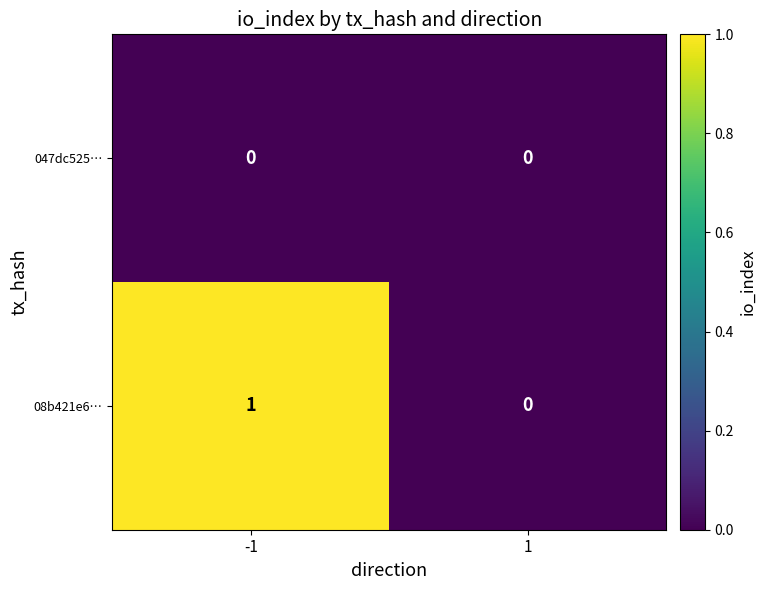

At which category is the sum across all series the highest?

-1